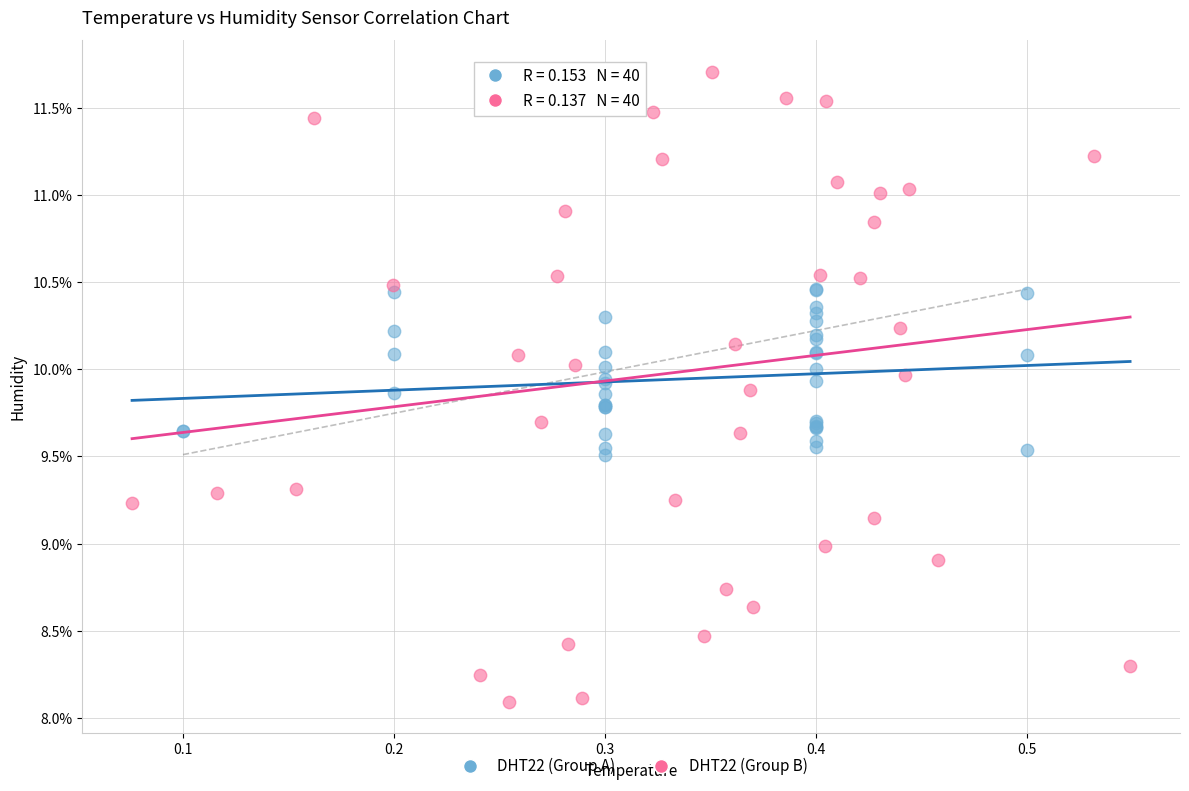

Which series contains the highest Y value?

DHT22 (Group B)